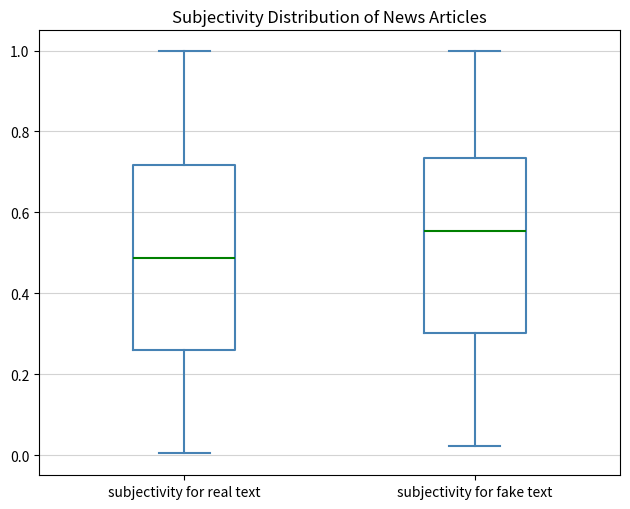

Where is the lower edge of the box for subjectivity for fake text on the y-axis? The values are not printed on the chart, so give them approximately, as read against the axis.

0.30